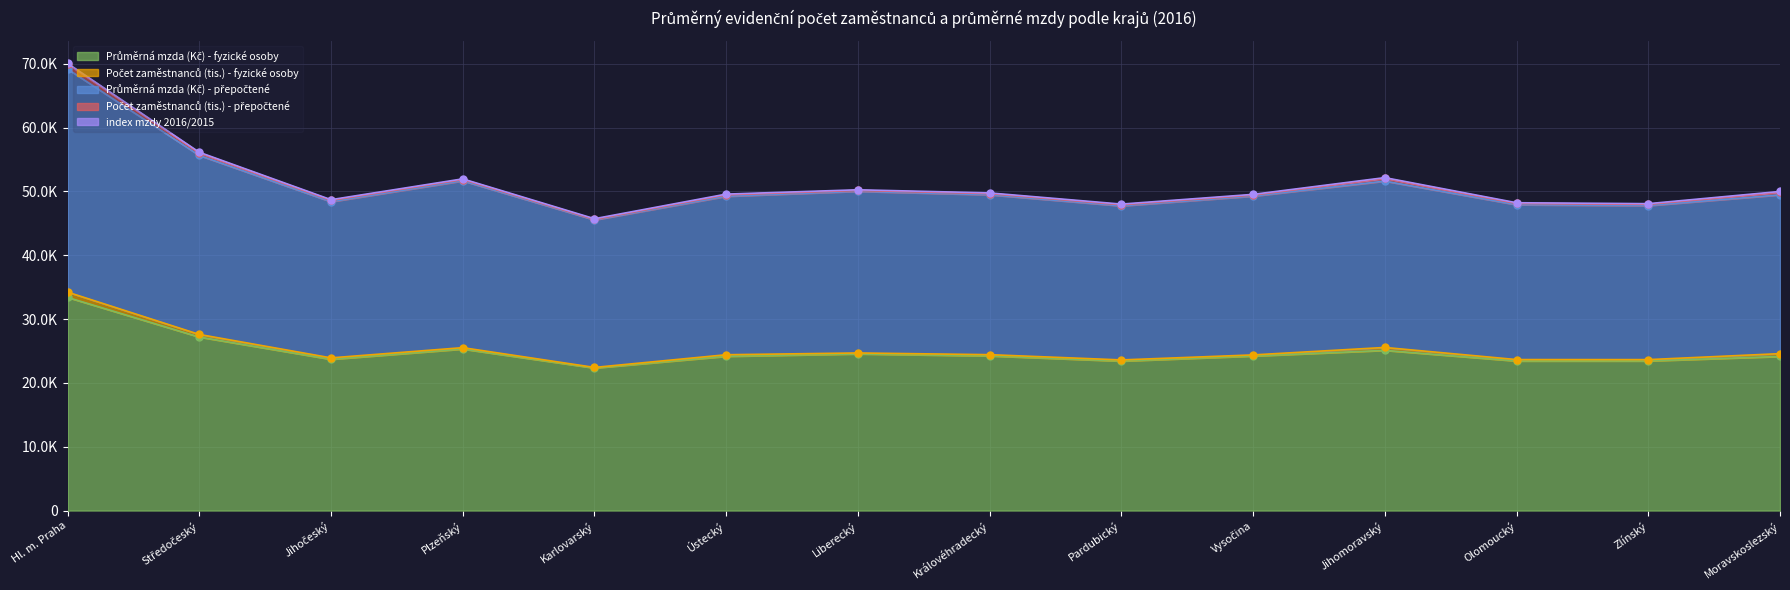

Reading left to right, list all the values displayed in this chart.

Průměrná mzda (Kč) - fyzické osoby: Hl. m. Praha=33389.0	Středočeský=27182.0	Jihočeský=23692.0	Plzeňský=25302.0	Karlovarský=22330.0	Ústecký=24163.0	Liberecký=24542.0	Královéhradecký=24224.0	Pardubický=23413.0	Vysočina=24208.0	Jihomoravský=25092.0	Olomoucký=23430.0	Zlínský=23435.0	Moravskoslezský=24140.0
Počet zaměstnanců (tis.) - fyzické osoby: Hl. m. Praha=831.0	Středočeský=406.6	Jihočeský=226.9	Plzeňský=217.9	Karlovarský=92.2	Ústecký=247.5	Liberecký=146.4	Královéhradecký=196.4	Pardubický=184.7	Vysočina=175.6	Jihomoravský=458.9	Olomoucký=221.7	Zlínský=209.7	Moravskoslezský=440.7
Průměrná mzda (Kč) - přepočtené: Hl. m. Praha=34939.0	Středočeský=28042.0	Jihočeský=24456.0	Plzeňský=26126.0	Karlovarský=23104.0	Ústecký=24816.0	Liberecký=25316.0	Královéhradecký=25043.0	Pardubický=24128.0	Vysočina=24873.0	Jihomoravský=26058.0	Olomoucký=24251.0	Zlínský=24122.0	Moravskoslezský=24875.0
Počet zaměstnanců (tis.) - přepočtené: Hl. m. Praha=794.1	Středočeský=394.1	Jihočeský=219.8	Plzeňský=211.1	Karlovarský=89.1	Ústecký=241.0	Liberecký=141.9	Královéhradecký=190.0	Pardubický=179.2	Vysočina=170.9	Jihomoravský=441.9	Olomoucký=214.2	Zlínský=203.8	Moravskoslezský=427.6
index mzdy 2016/2015: Hl. m. Praha=103.2	Středočeský=103.8	Jihočeský=104.0	Plzeňský=103.4	Karlovarský=103.6	Ústecký=104.6	Liberecký=104.1	Královéhradecký=104.4	Pardubický=103.4	Vysočina=104.6	Jihomoravský=104.1	Olomoucký=103.9	Zlínský=104.5	Moravskoslezský=103.5